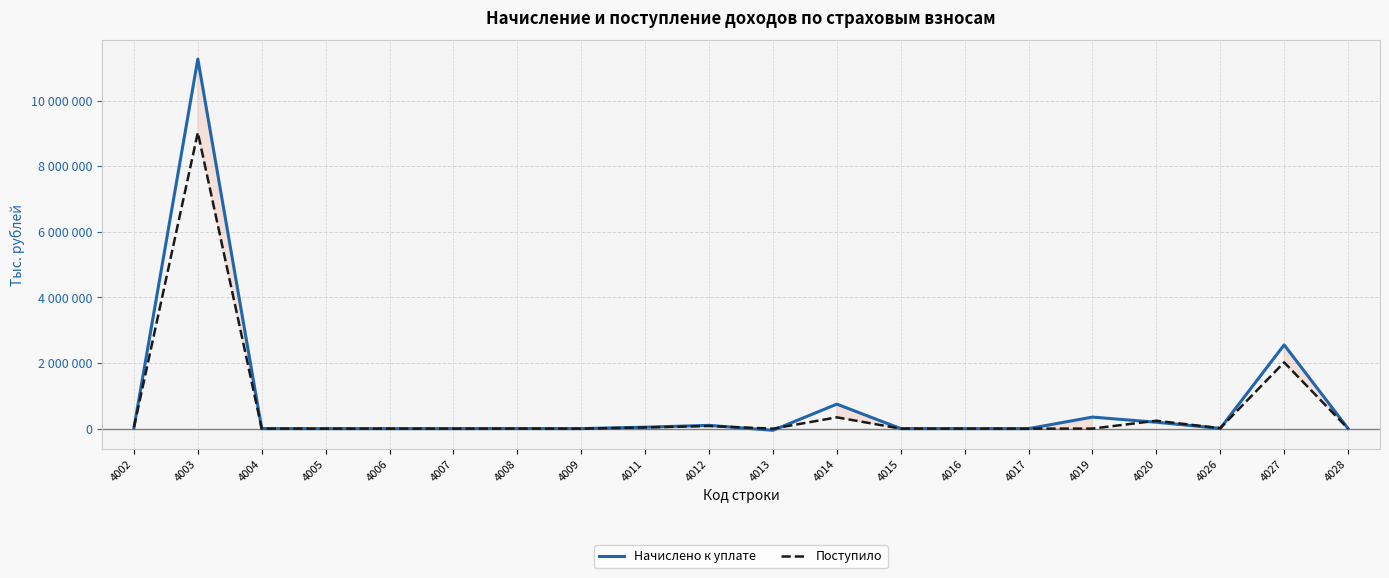

Where does the Поступило series first go above 1548?

4002